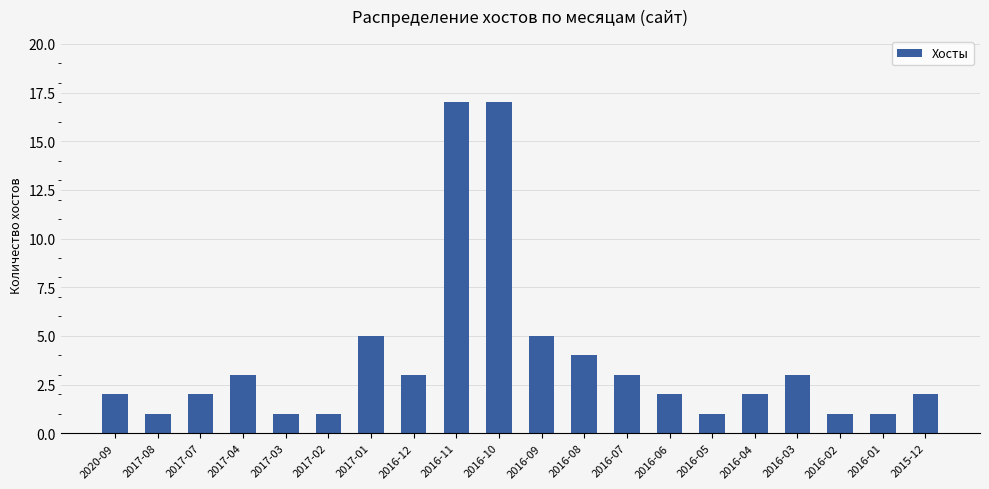

What is the ratio of the value at 2016-11 to the value at 2020-09?

8.5